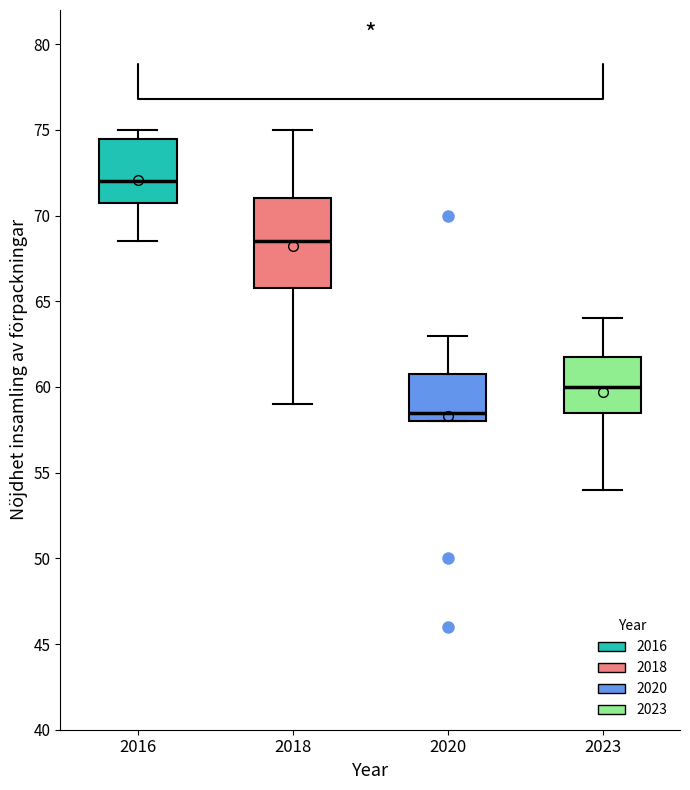

Comparing the boxes themselves (not the whiskers), which one is the tallest?

2018